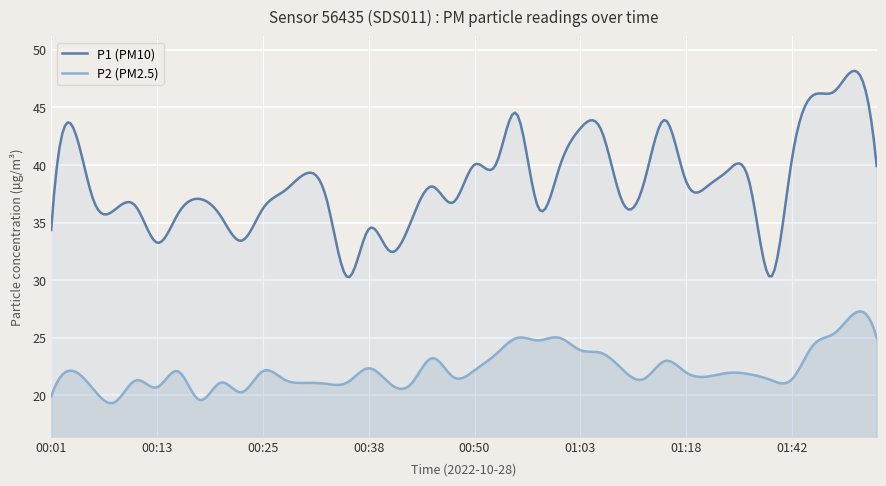

Reading right to left, transcribe all the data shown in this chart.

P1: 39.9	48.1	46.4	46.0	40.5	30.3	38.4	39.5	38.1	38.5	43.9	38.4	36.8	43.0	43.2	39.7	36.4	44.4	40.0	40.0	36.8	38.1	35.1	32.5	34.4	30.2	37.1	39.2	37.7	36.2	33.4	35.6	37.0	35.8	33.2	36.4	36.1	36.9	43.4	34.4
P2: 25.0	27.2	25.4	24.4	21.4	21.3	21.8	21.9	21.6	22.0	23.0	21.4	22.2	23.7	23.9	25.0	24.8	25.0	23.6	22.2	21.6	23.2	21.0	21.0	22.4	21.1	21.0	21.1	21.4	22.1	20.3	21.1	19.6	22.1	20.7	21.3	19.4	20.5	22.1	19.9